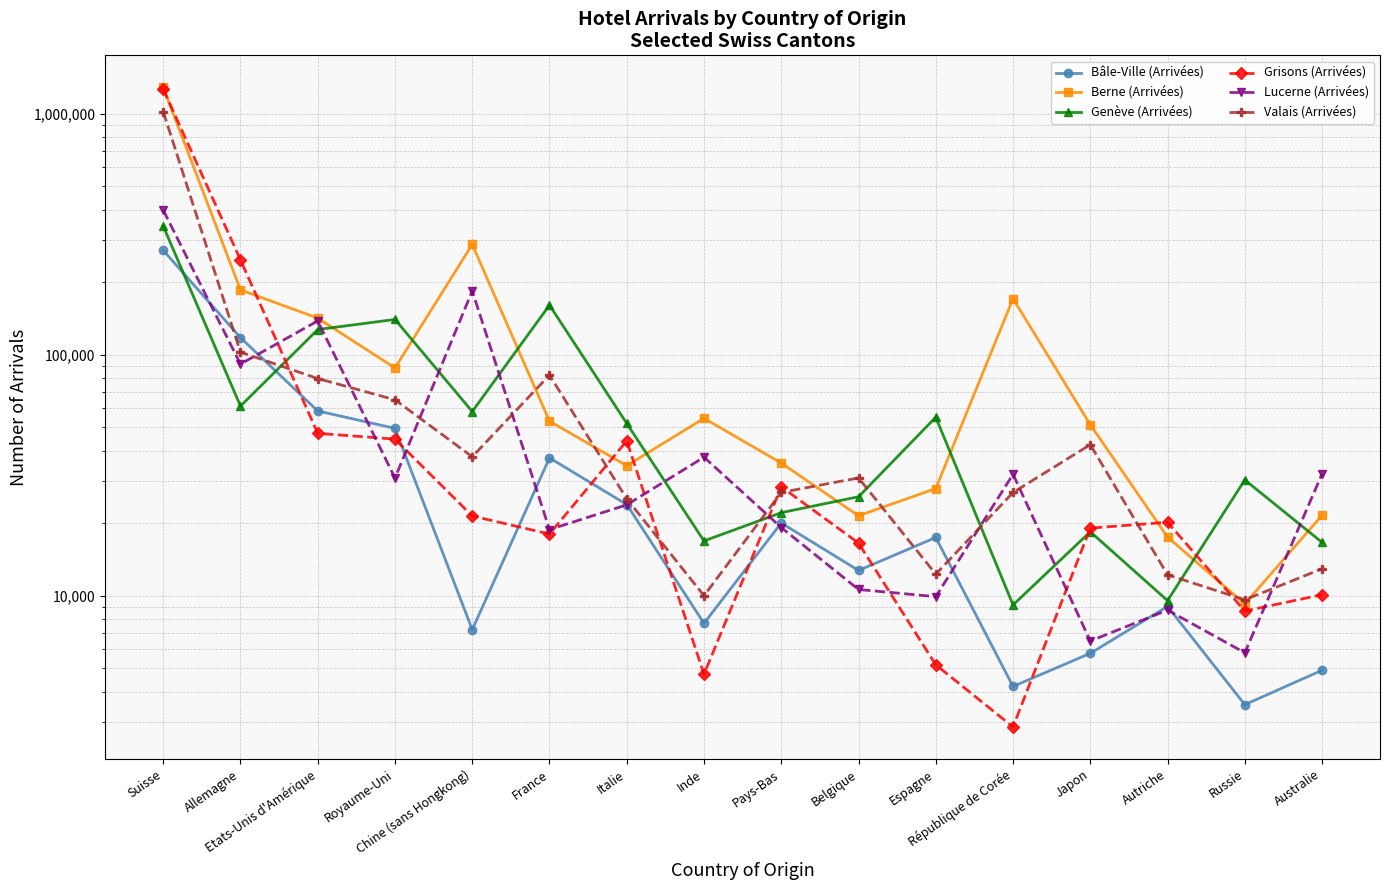

Reading left to right, list all the values displayed in this chart.

Bâle-Ville (Arrivées): 271250	117801	58461	49494	7225	37326	23902	7680	20033	12729	17442	4201	5765	9027	3529	4903
Berne (Arrivées): 1289081	186024	141958	88188	287139	53009	34635	54505	35518	21461	27847	171026	51273	17507	9246	21568
Genève (Arrivées): 342153	61225	127267	140202	58131	160745	51884	16876	22112	25748	55056	9153	18424	9539	30240	16645
Grisons (Arrivées): 1267767	247797	47206	44663	21426	18023	43914	4719	28307	16539	5166	2852	19081	20174	8636	10093
Lucerne (Arrivées): 398534	91502	138207	30784	184047	18810	23829	37574	19185	10611	9910	31912	6485	8714	5795	32037
Valais (Arrivées): 1022058	102539	79698	65027	37736	82336	25250	9997	26833	30823	12285	26813	42360	12207	9616	12929